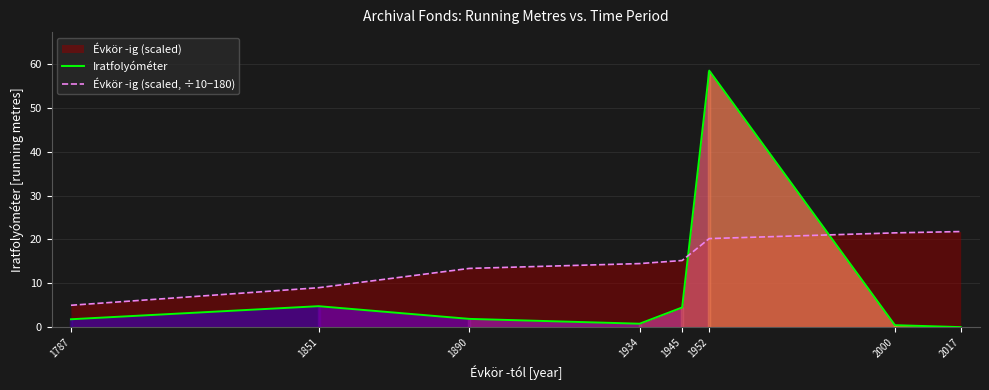

Which series has the widest spread of values?

Iratfolyóméter